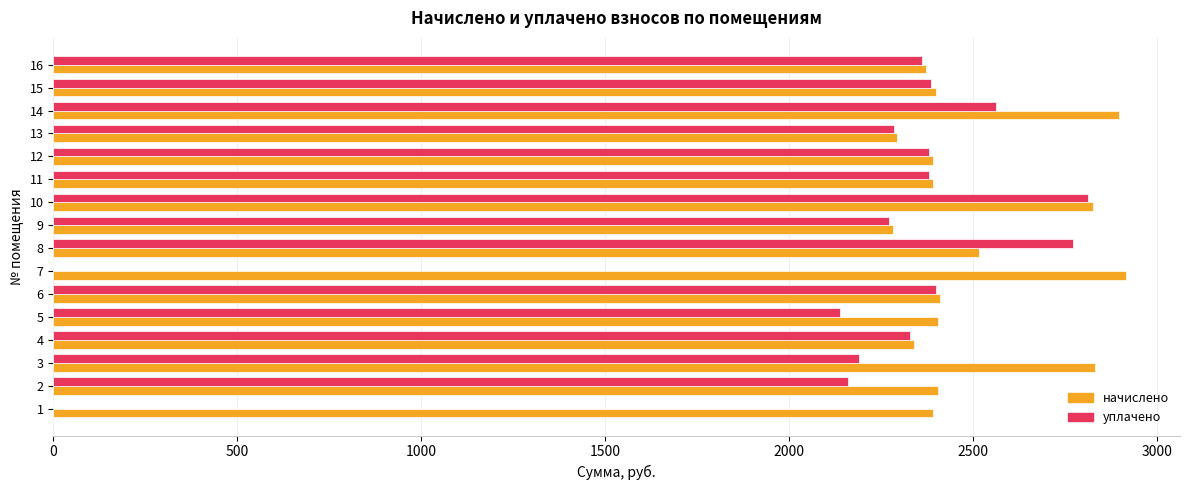

What is the greatest value displayed?

2916.0